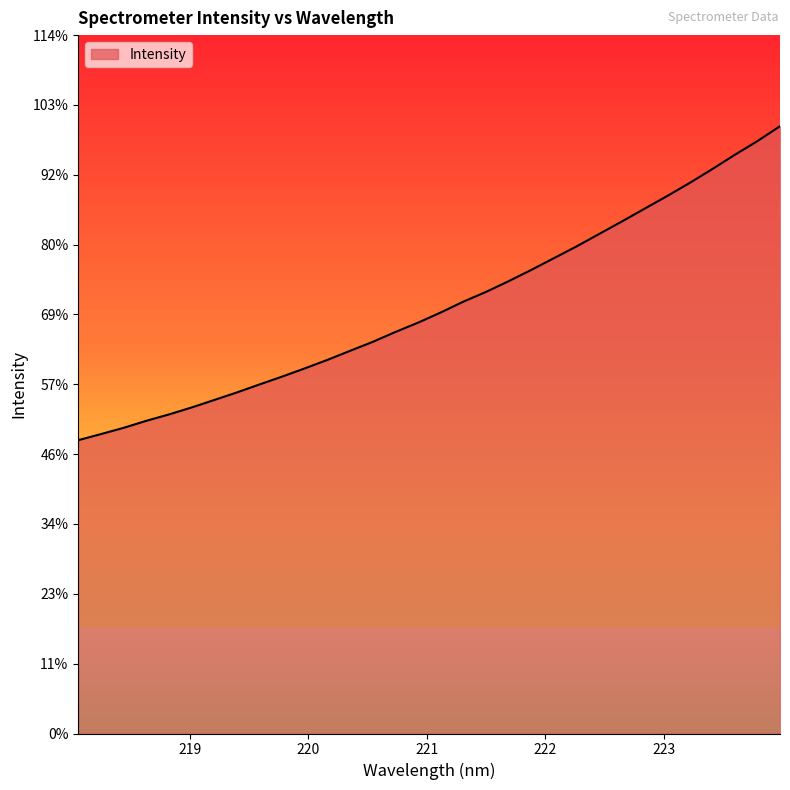

Where is the data nearest to the value 3400?

221.6902